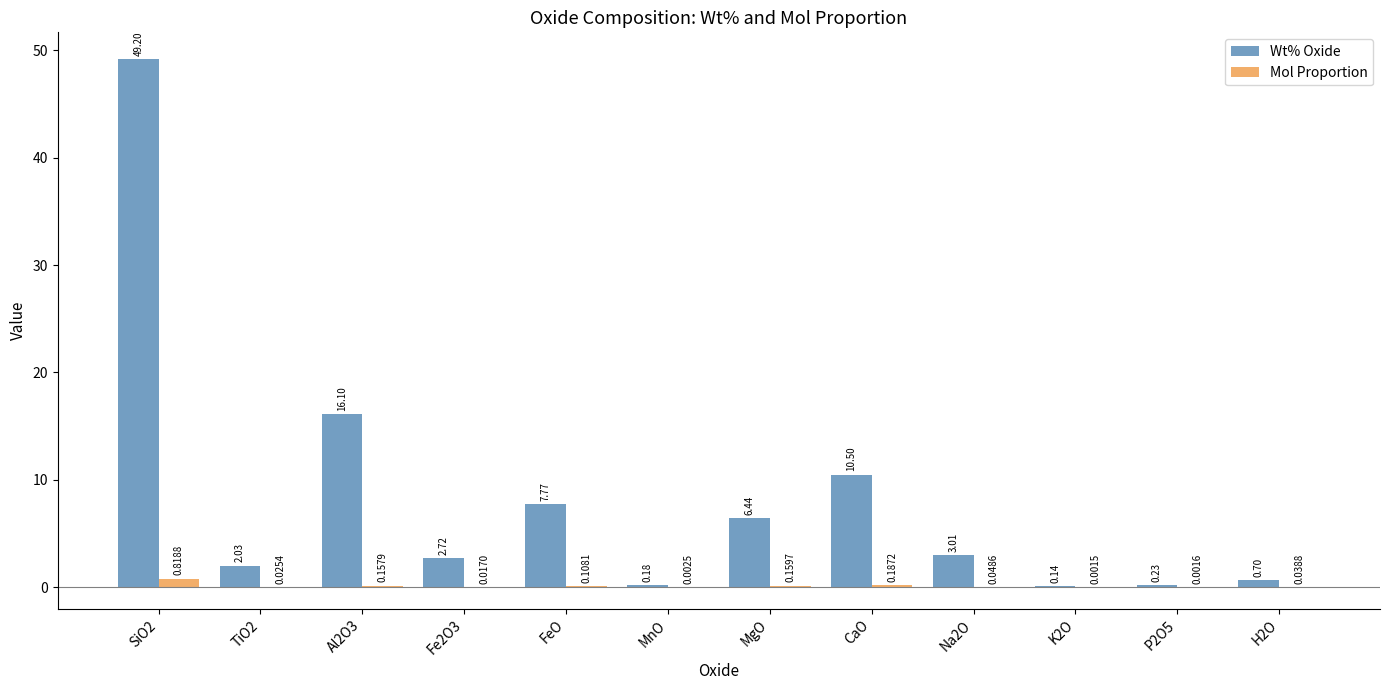

Which series has the largest total across all categories?

Wt% Oxide